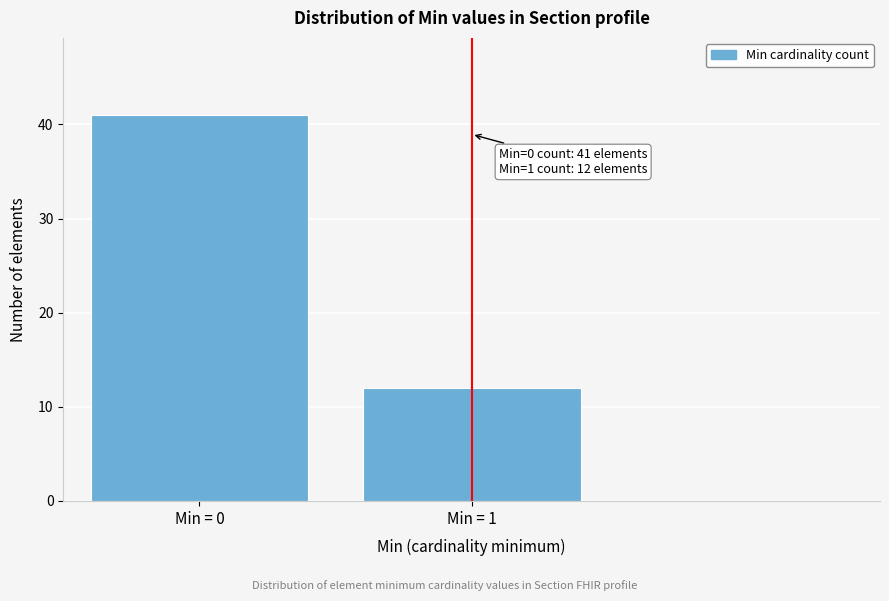

Reading left to right, list all the values displayed in this chart.

41	12